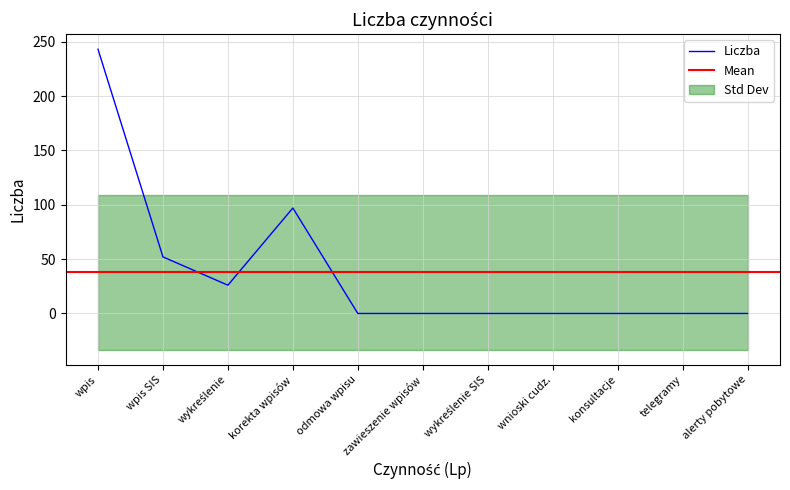

How many interior local valleys (lower than both neighbors) does the data have?

1